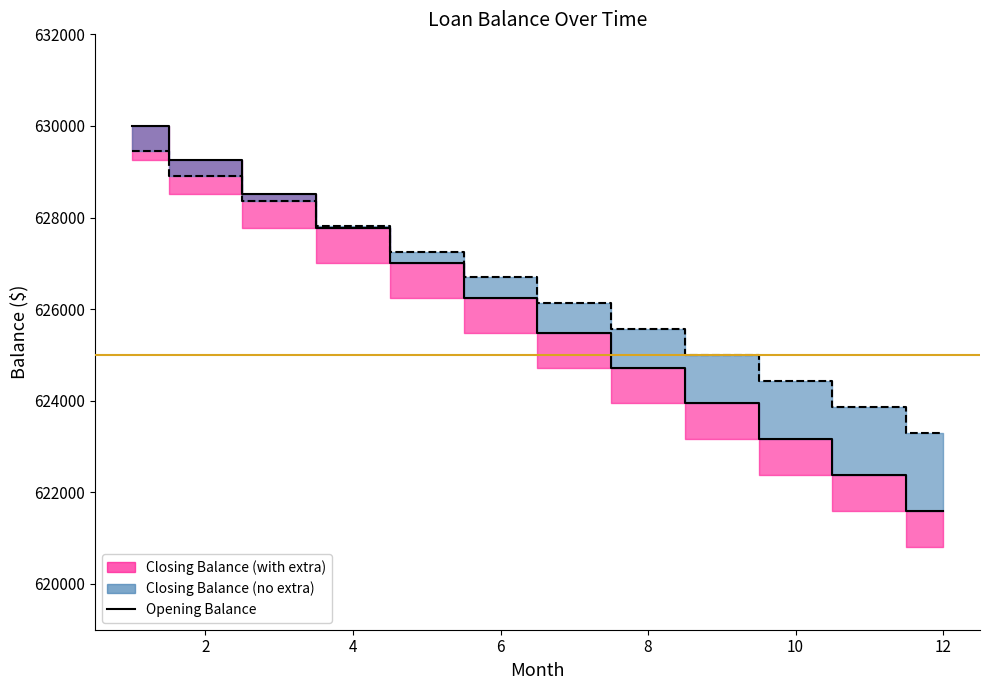

The value at 4 is 1020270.2. True or false?

False